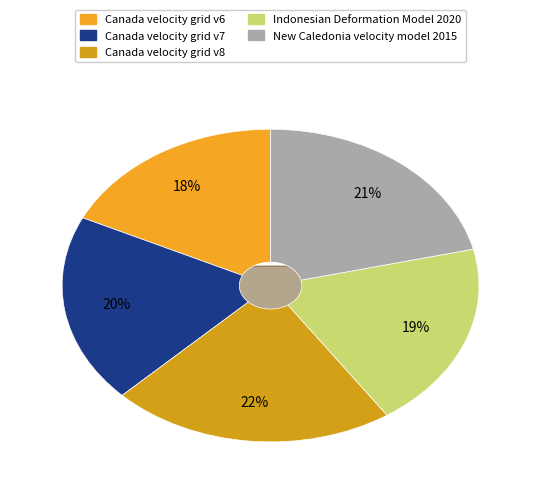

True or false: Indonesian Deformation Model 2020 accounts for 19% of the total.

True